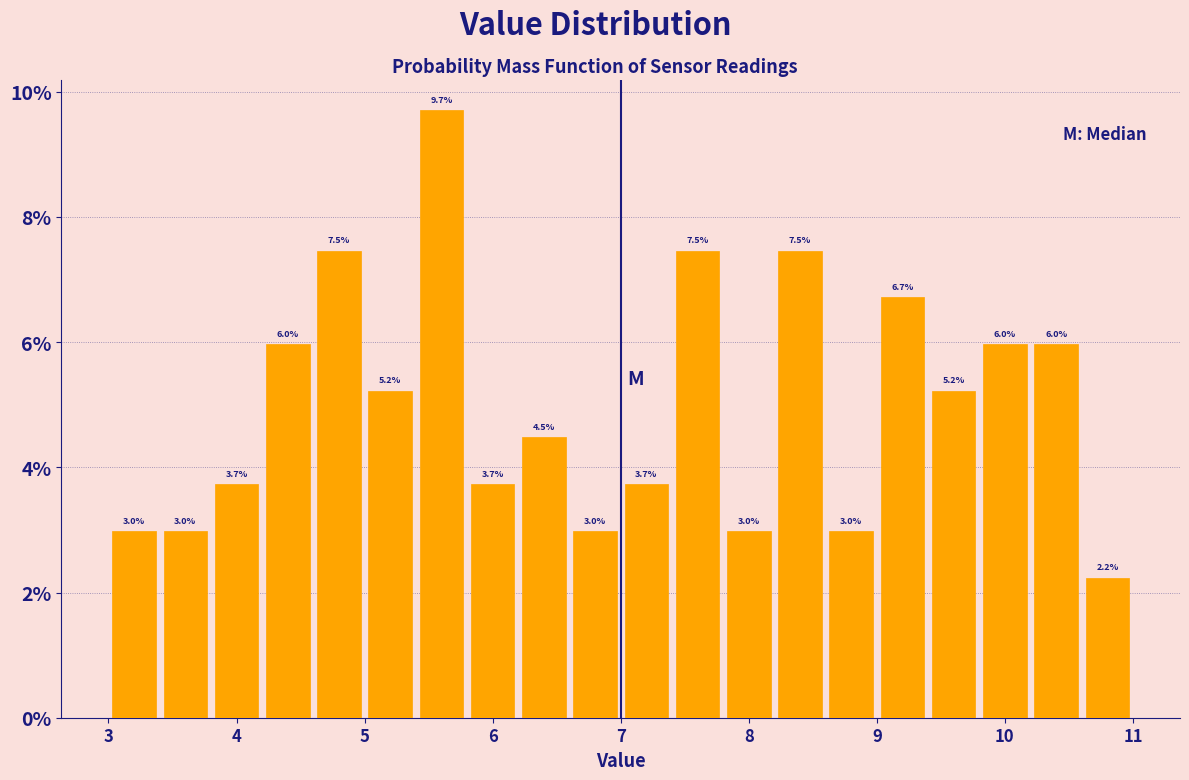

Reading left to right, list every bar in this chart as the range it spans on the x-axis followed by its height.

3.0 to 3.4: 3.0
3.4 to 3.8: 3.0
3.8 to 4.2: 3.7
4.2 to 4.6: 6.0
4.6 to 5.0: 7.5
5.0 to 5.4: 5.2
5.4 to 5.8: 9.7
5.8 to 6.2: 3.7
6.2 to 6.6: 4.5
6.6 to 7.0: 3.0
7.0 to 7.4: 3.7
7.4 to 7.8: 7.5
7.8 to 8.2: 3.0
8.2 to 8.6: 7.5
8.6 to 9.0: 3.0
9.0 to 9.4: 6.7
9.4 to 9.8: 5.2
9.8 to 10.2: 6.0
10.2 to 10.6: 6.0
10.6 to 11.0: 2.2